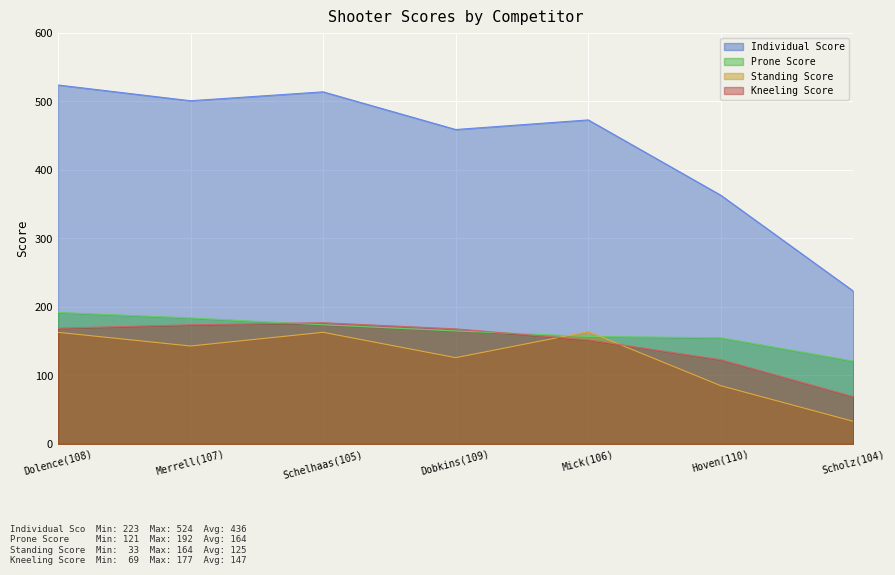

Between Scholz(104) and Dobkins(109), which is larger?

Dobkins(109)